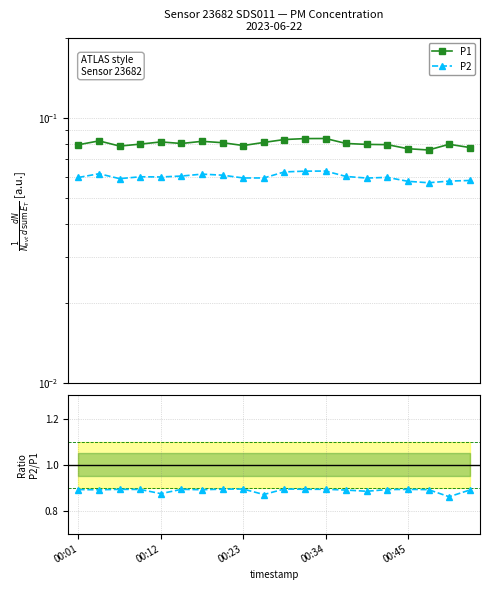

What is the spread (max minus min) of values at 15?

0.8